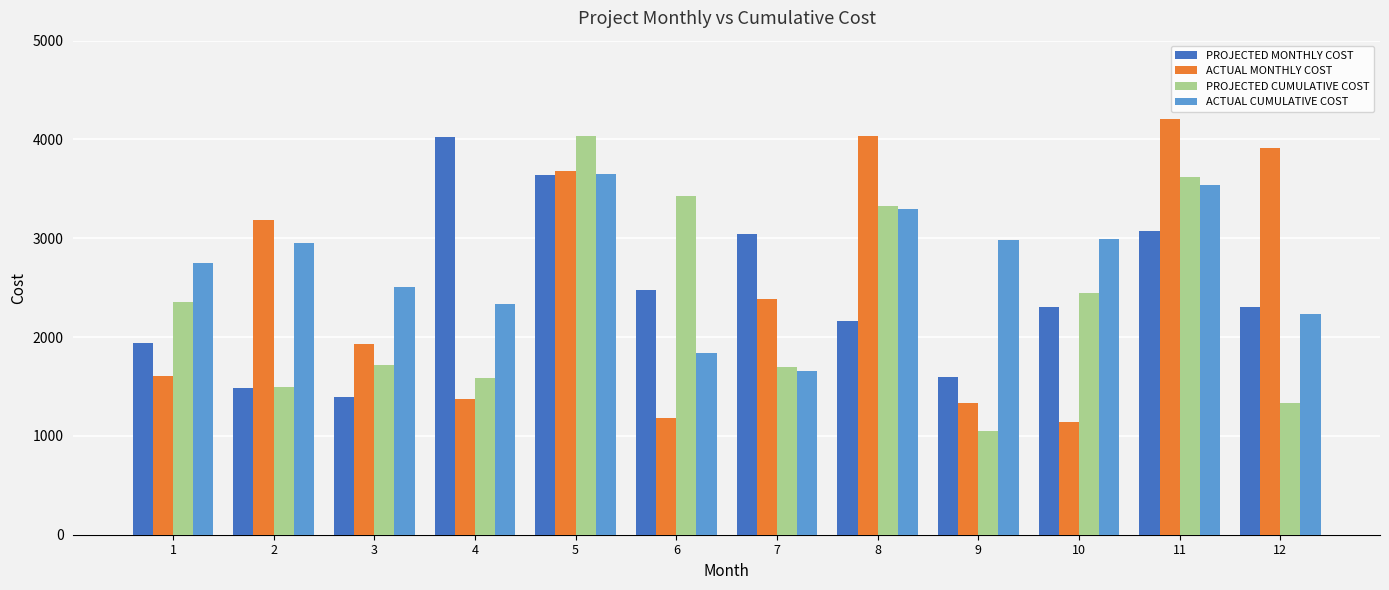

Which series has the largest total across all categories?

ACTUAL CUMULATIVE COST